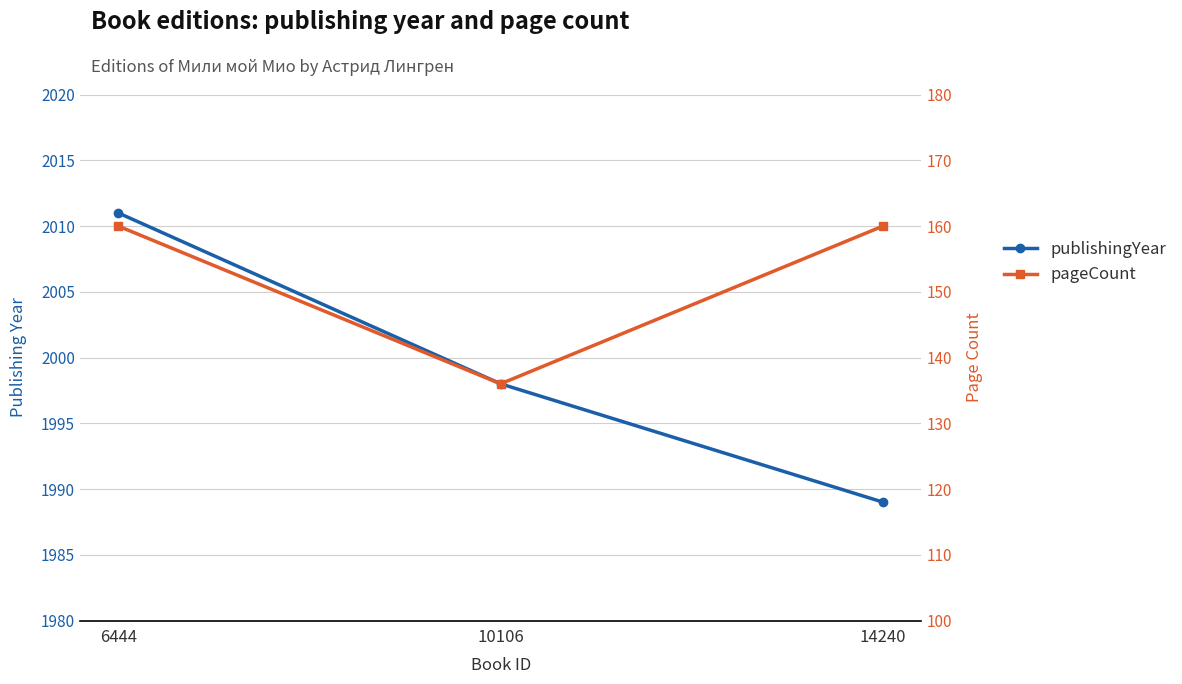

What are all the series names shown in the legend?

publishingYear, pageCount